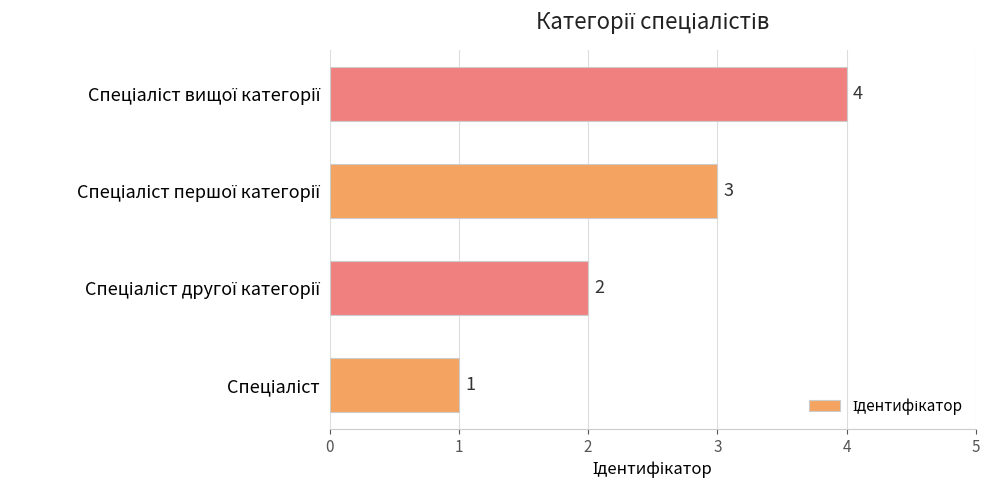

Does the chart contain stacked bars?

No